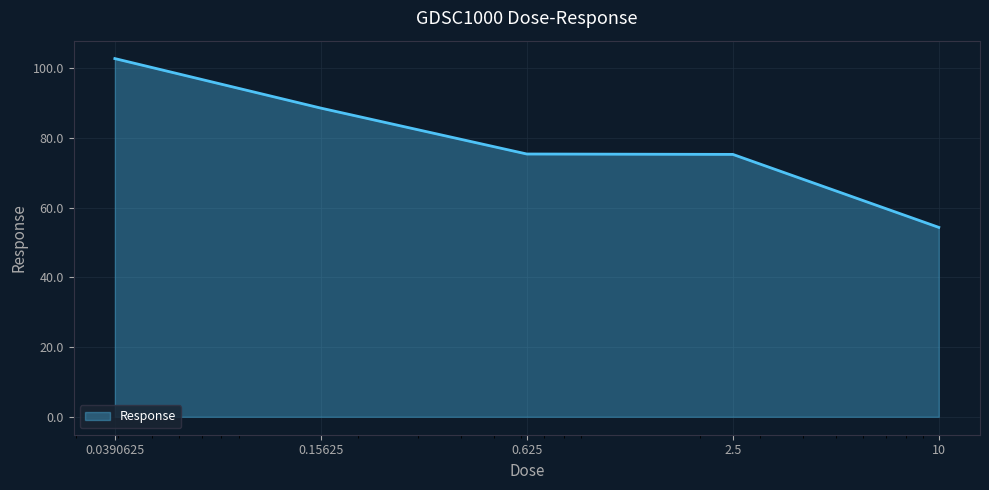

What is the maximum value shown in the chart?

102.7